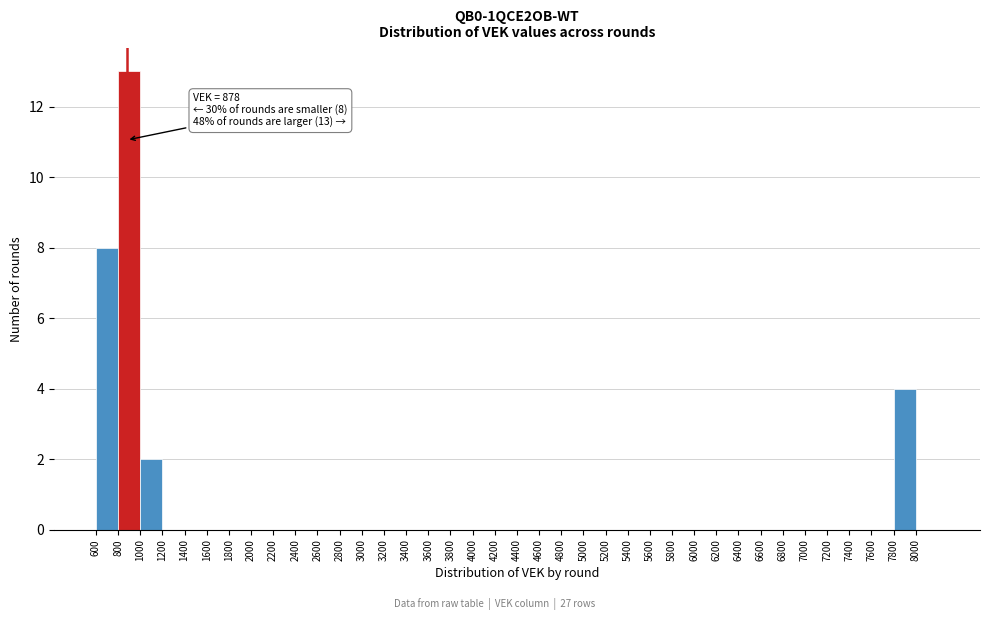

Over which range of the x-axis is the bar tallest?

800 to 1000